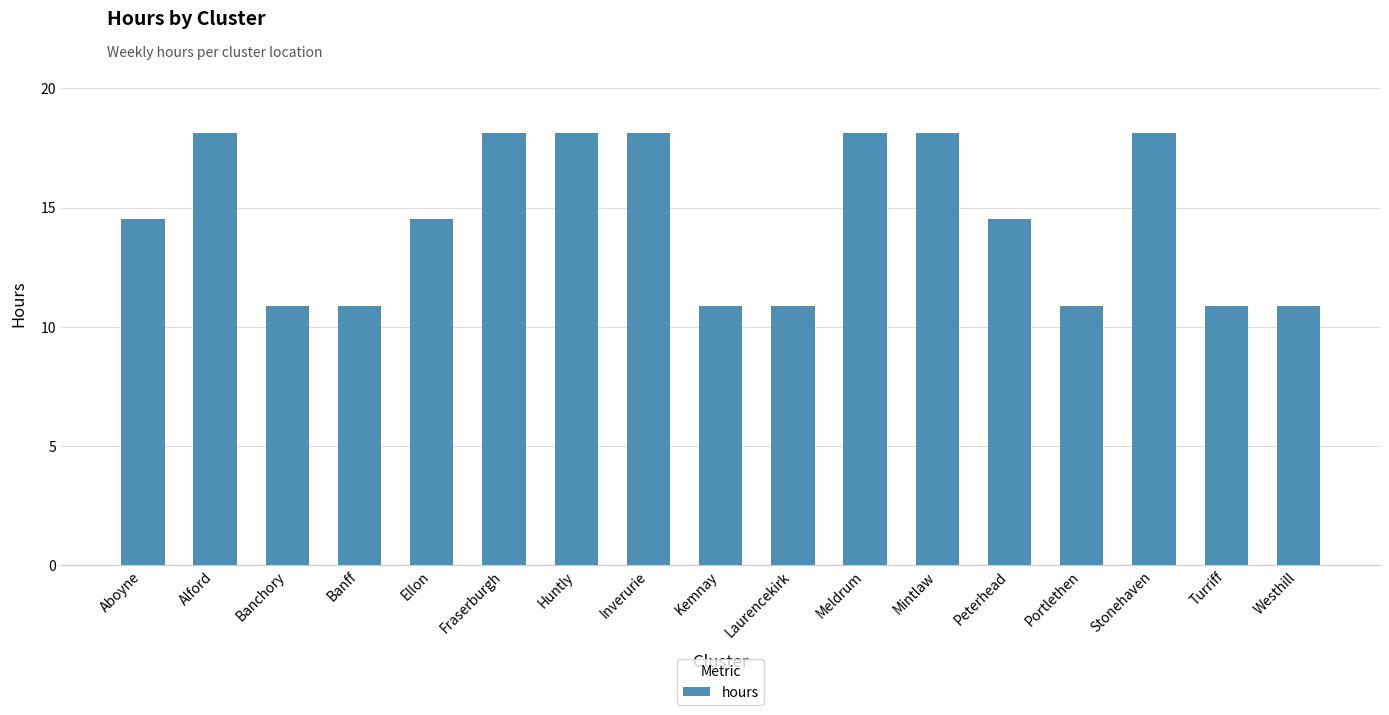

What is the label of the 12th bar from the right?

Fraserburgh